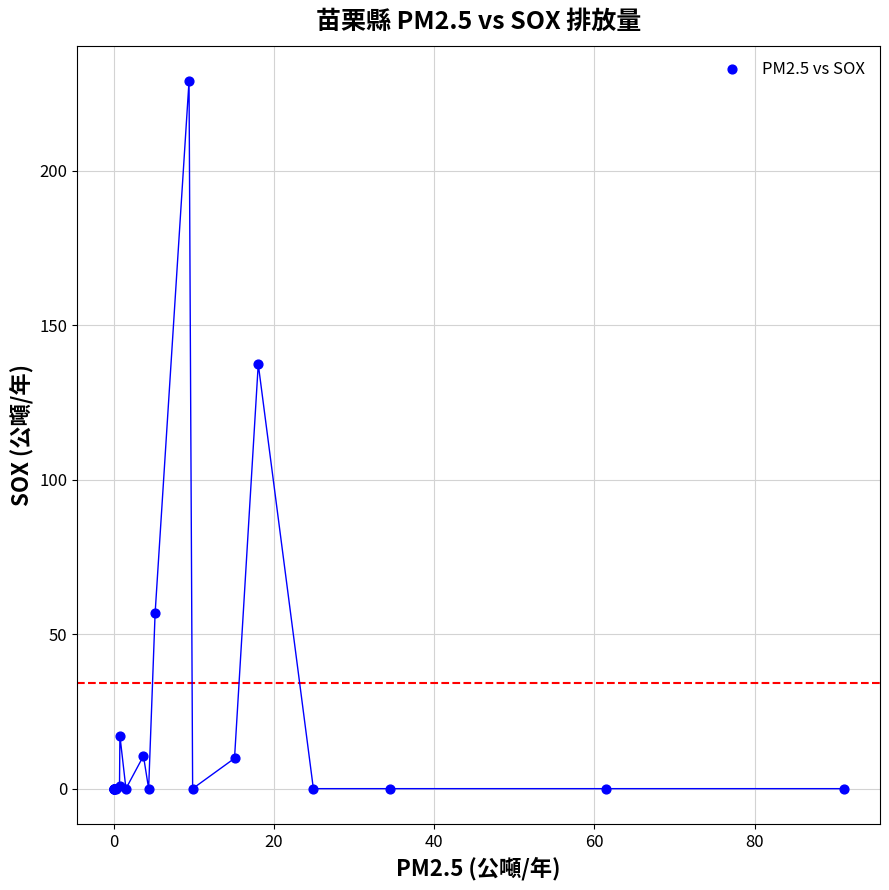

What Y value in the scatter plot is closest to 114?

137.4